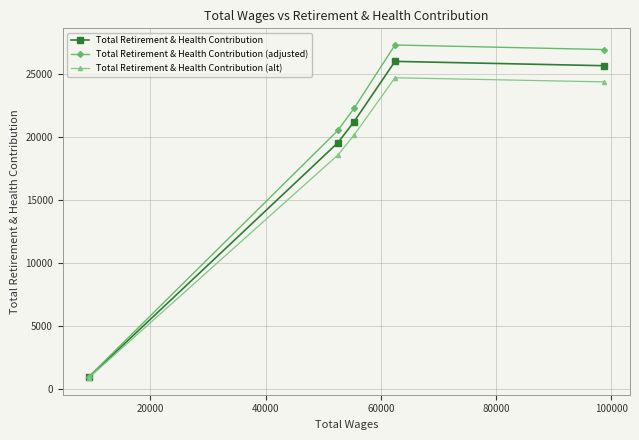

What is the value of the Total Retirement & Health Contribution point at the 2nd from the left?

19543.0